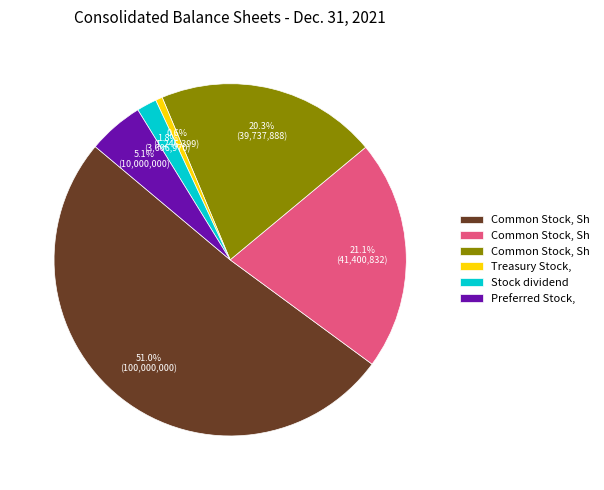

Does any single category account for the majority?

Yes